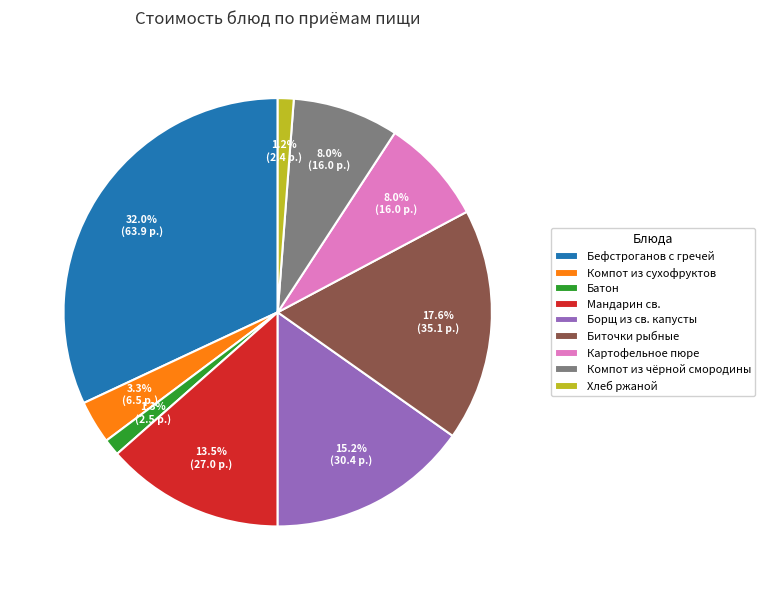

What is the total percentage of Компот из сухофруктов and Борщ из св. капусты?

18.5%